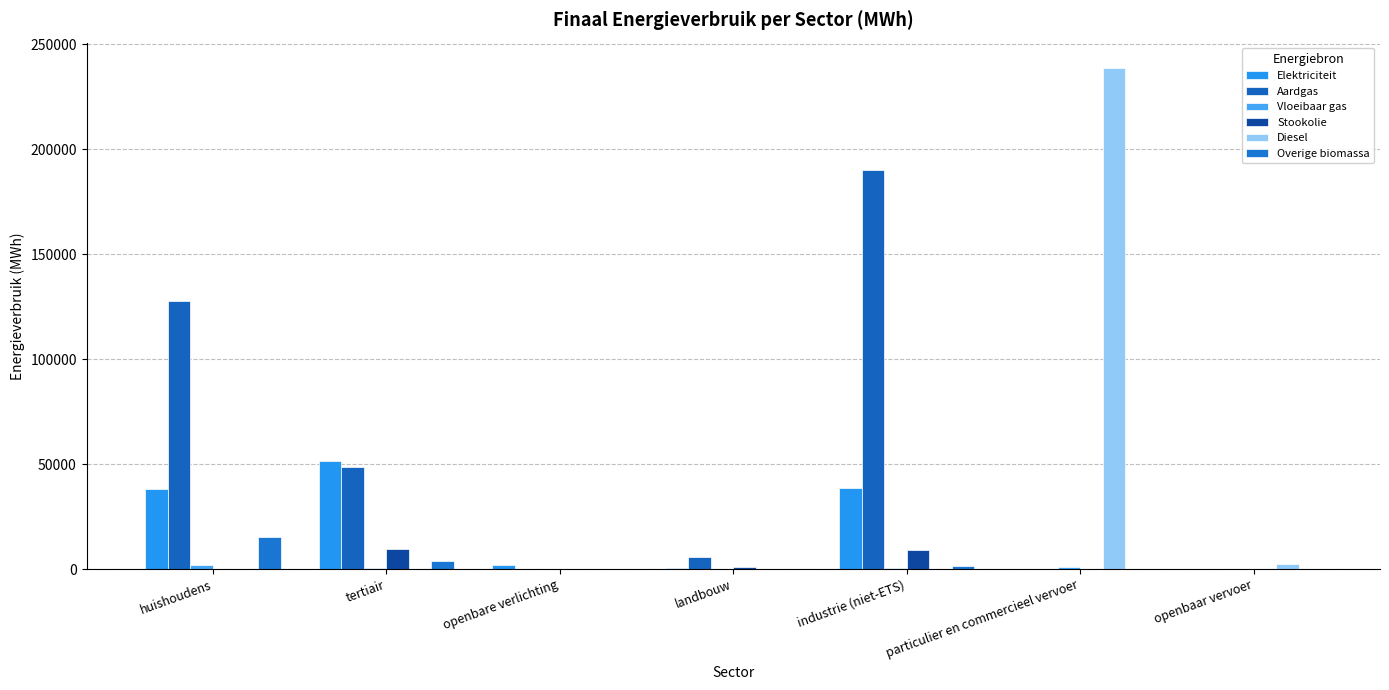

At how many categories does at least one series exceed 156023?

2